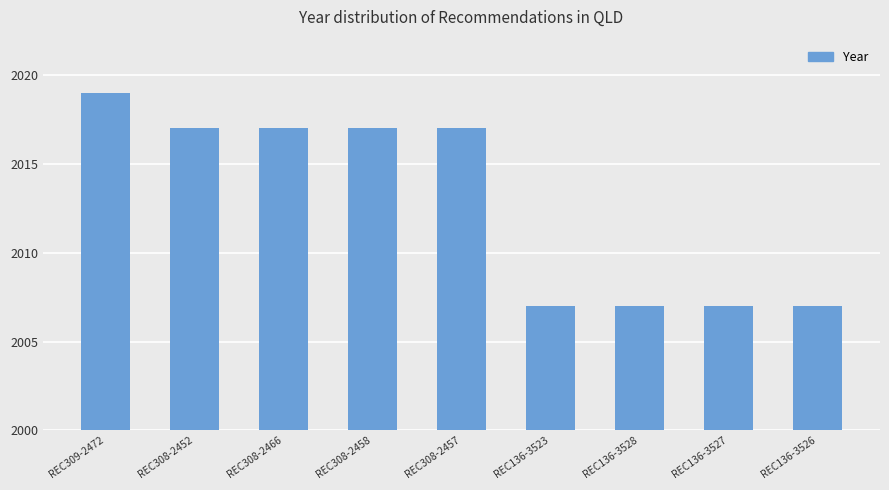

What is the label of the 3rd bar from the right?

REC136-3528